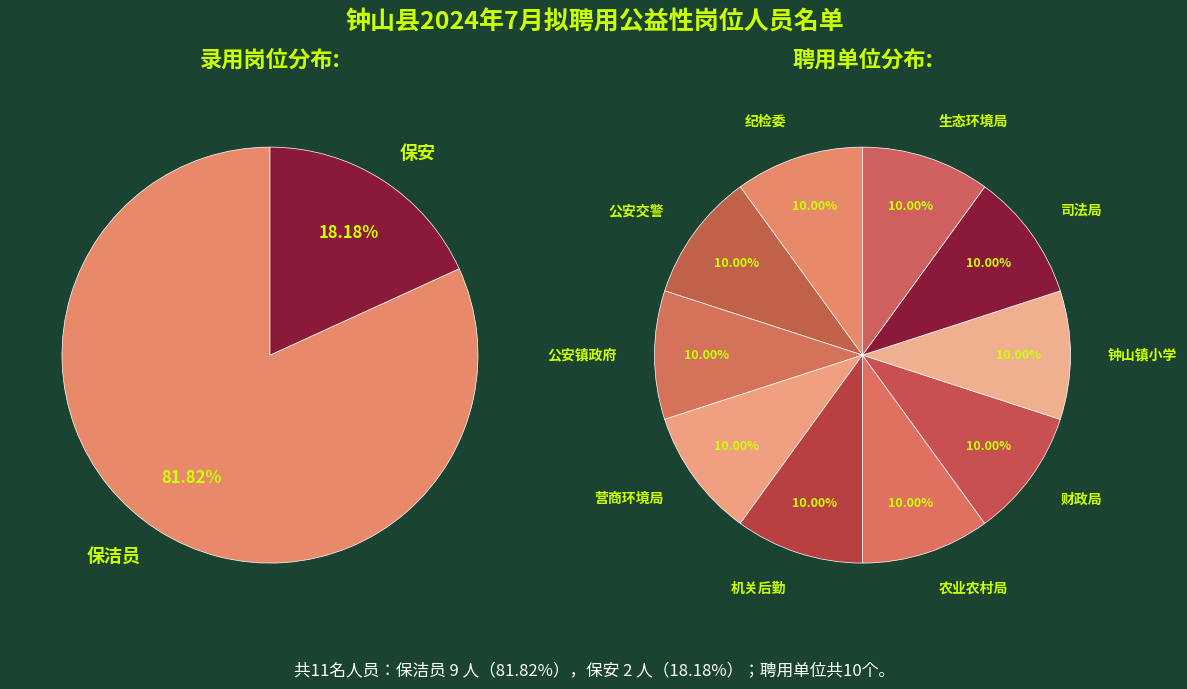

True or false: 保安 accounts for 18% of the total.

True